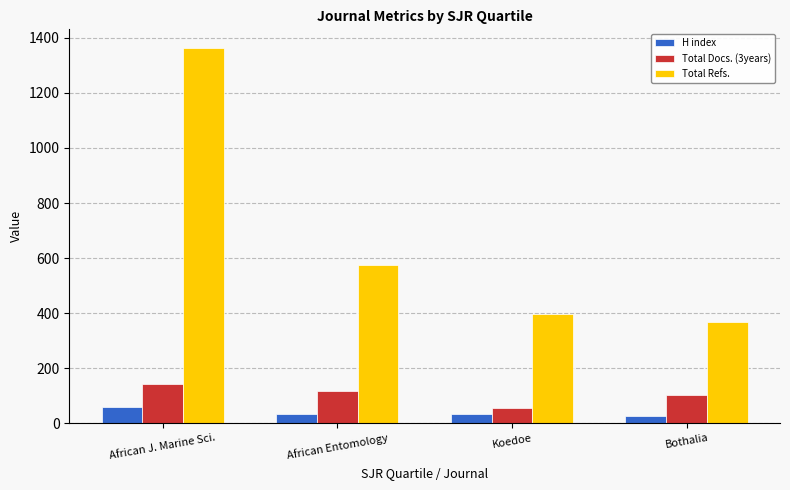

Is the value of H index at African J. Marine Sci. greater than the value of Total Refs. at Bothalia?

No